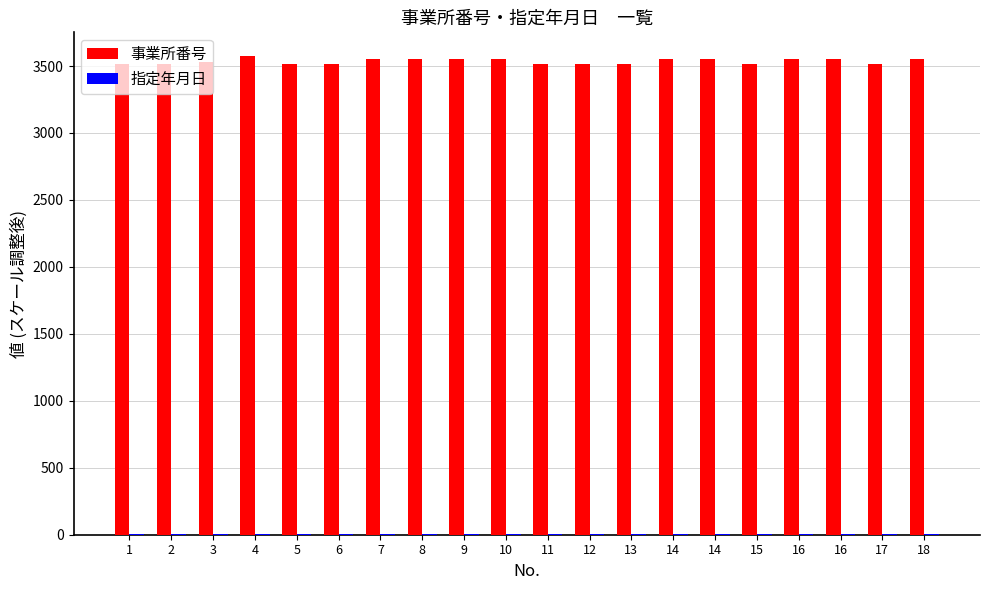

What is the value of the 事業所番号 bar at the 11th from the left?

3513.1